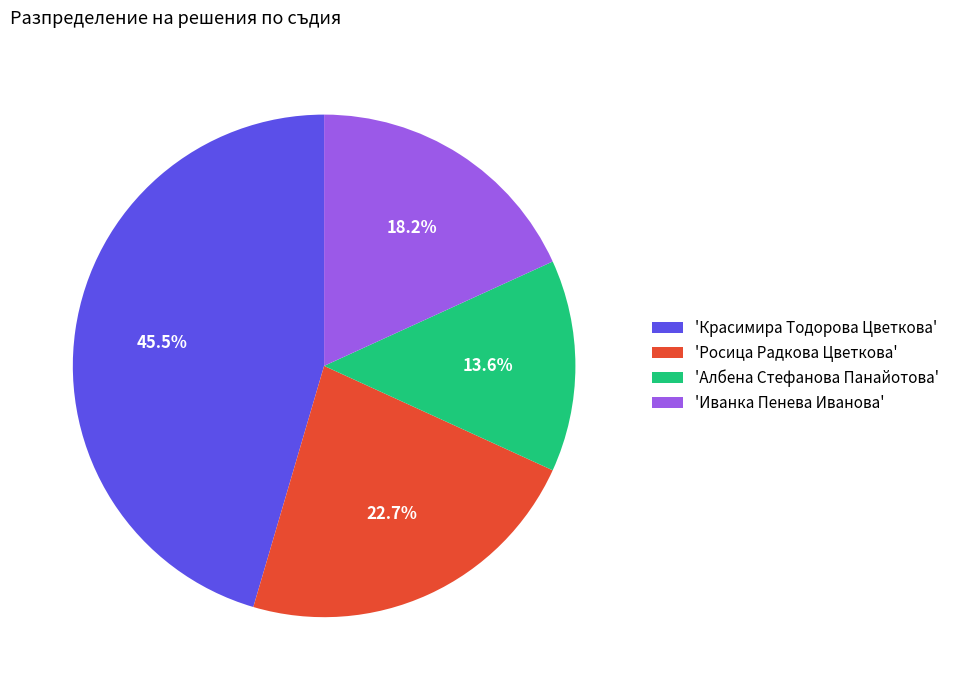

What portion of the pie excludes 'Албена Стефанова Панайотова'?

86.4%